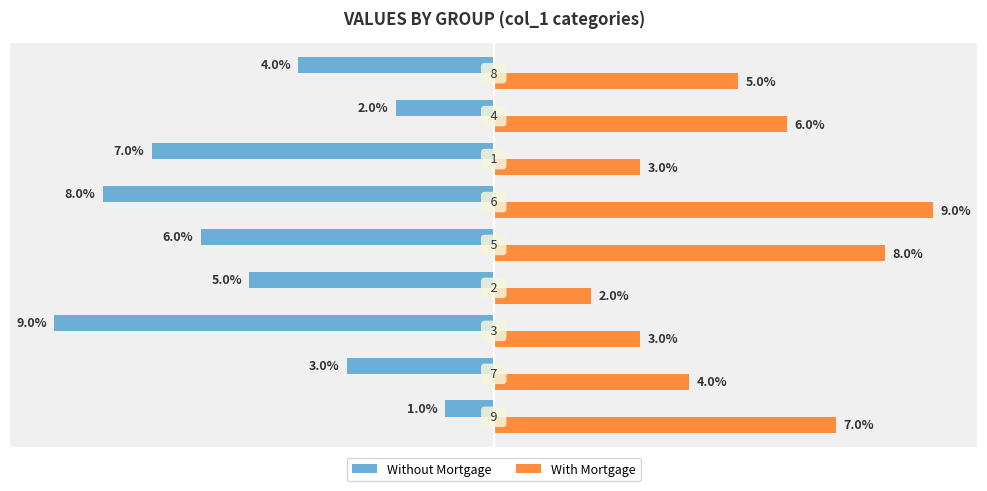

Which series has the widest spread of values?

Without Mortgage